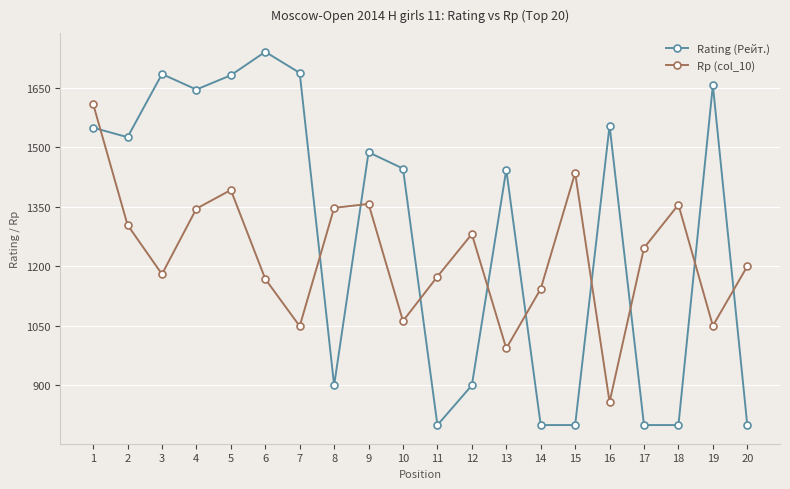

What is the value of the Rp (col_10) point at the 20th from the left?

1200